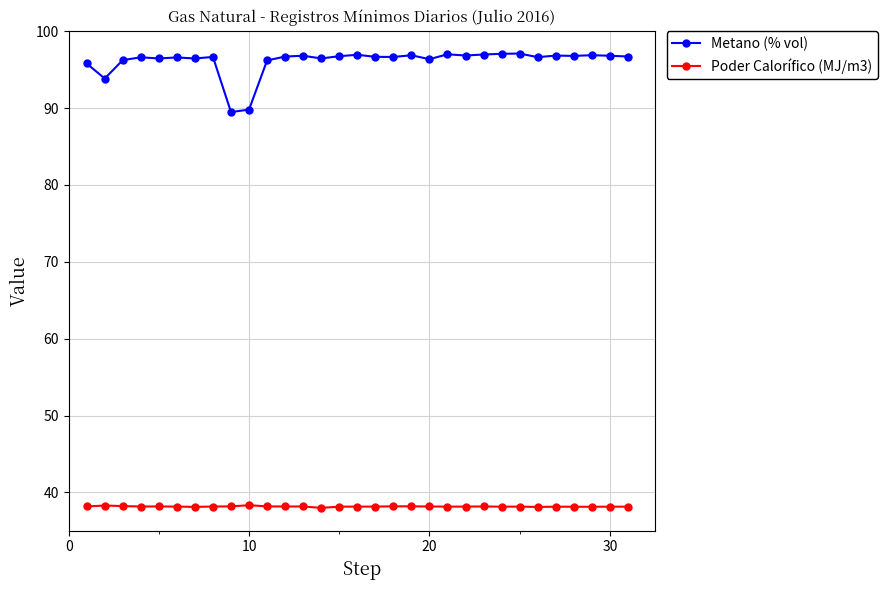

True or false: Metano (% vol) and Poder Calorífico (MJ/m3) intersect in this chart.

False